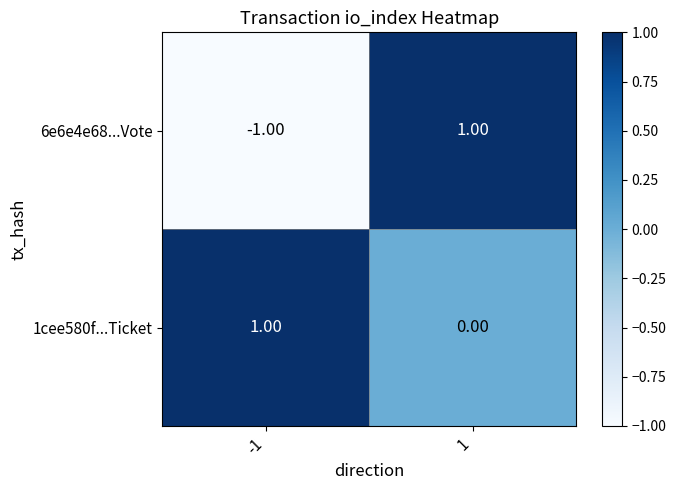

Rank the categories by 1cee580f...Ticket value from highest to lowest.

-1, 1